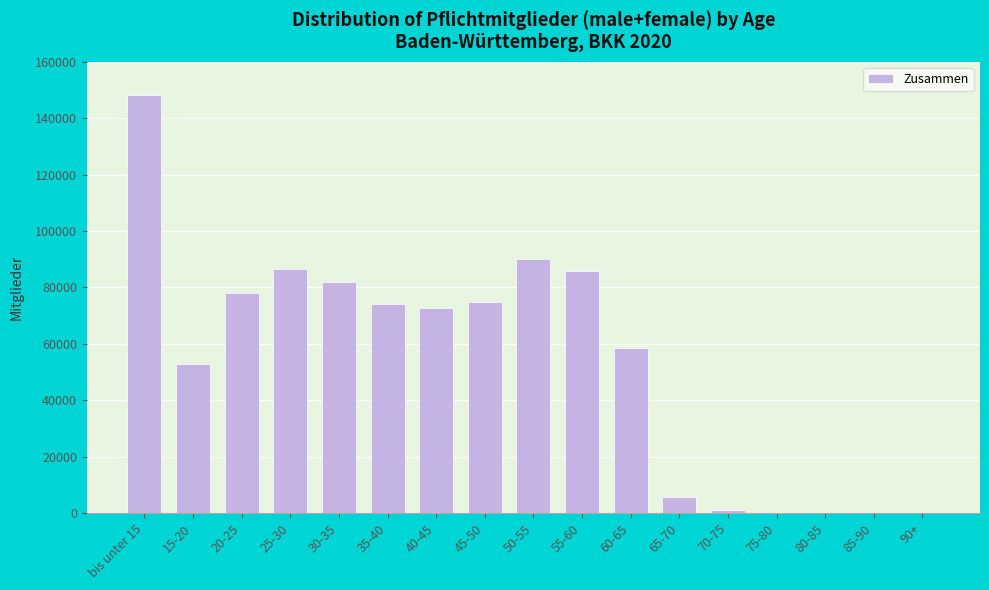

Approximately how many times larger is the value at 45-50 compared to 40-45?

1.0